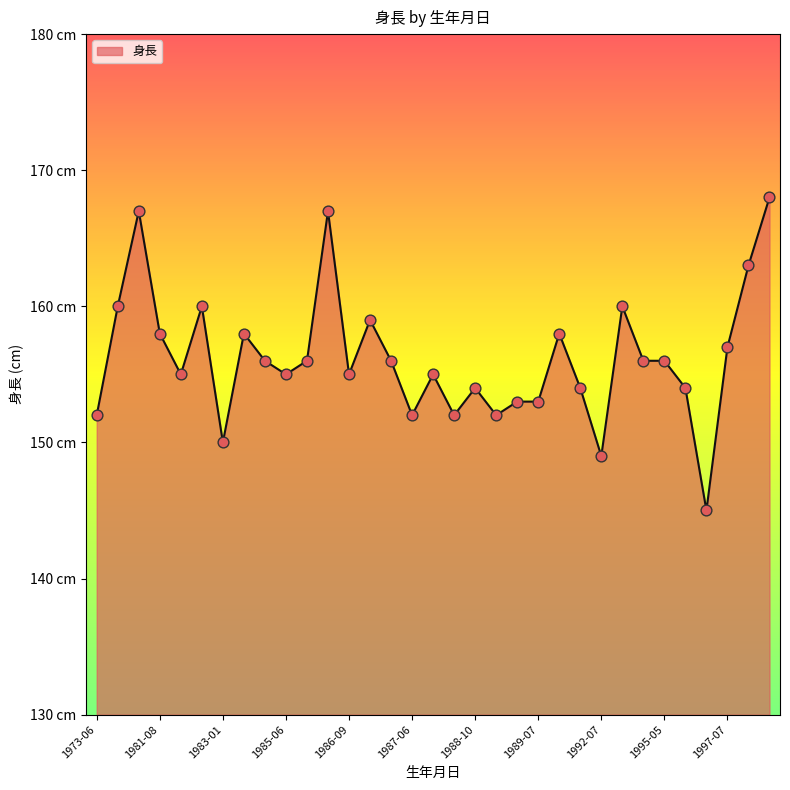

Is this an area chart (filled region under the line)?

Yes